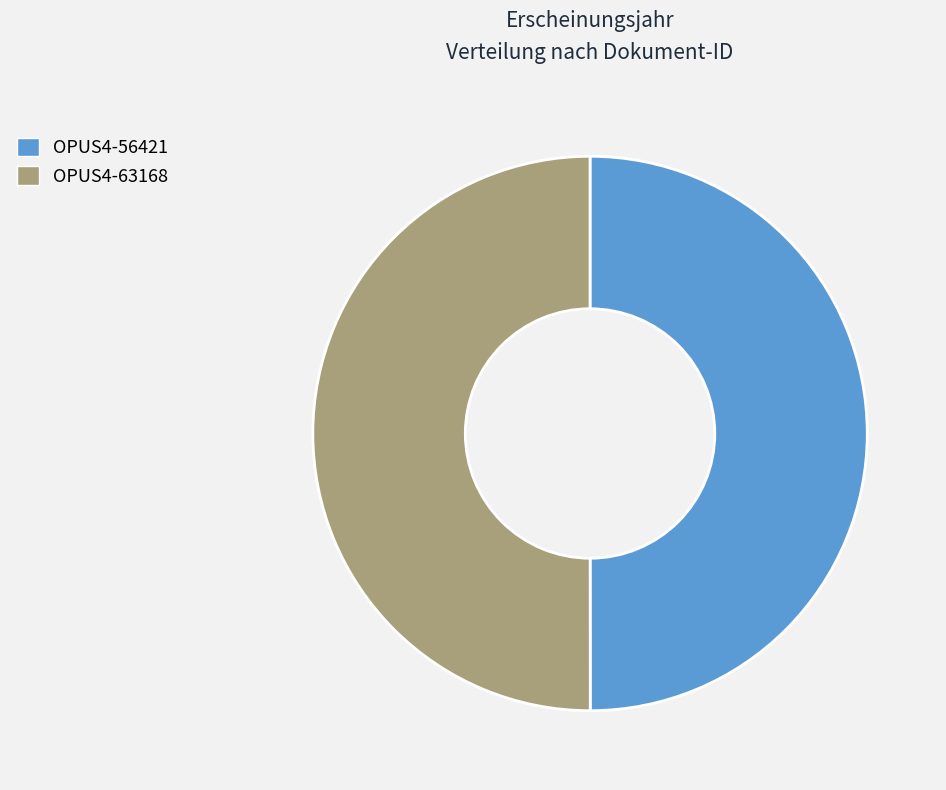

Approximately how many times larger is the value at OPUS4-56421 compared to OPUS4-63168?

1.0